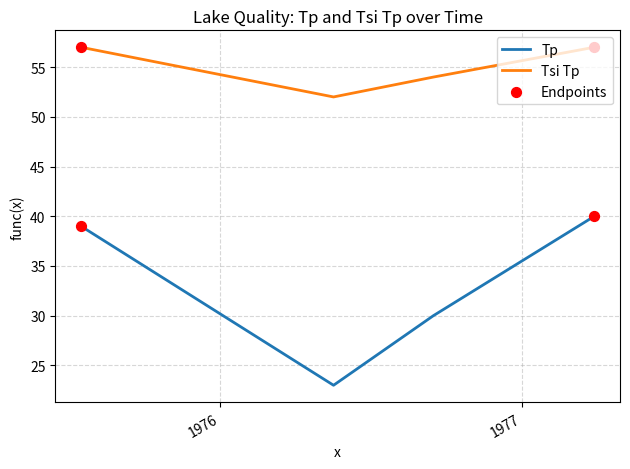

Which series has the largest total across all categories?

Tsi Tp